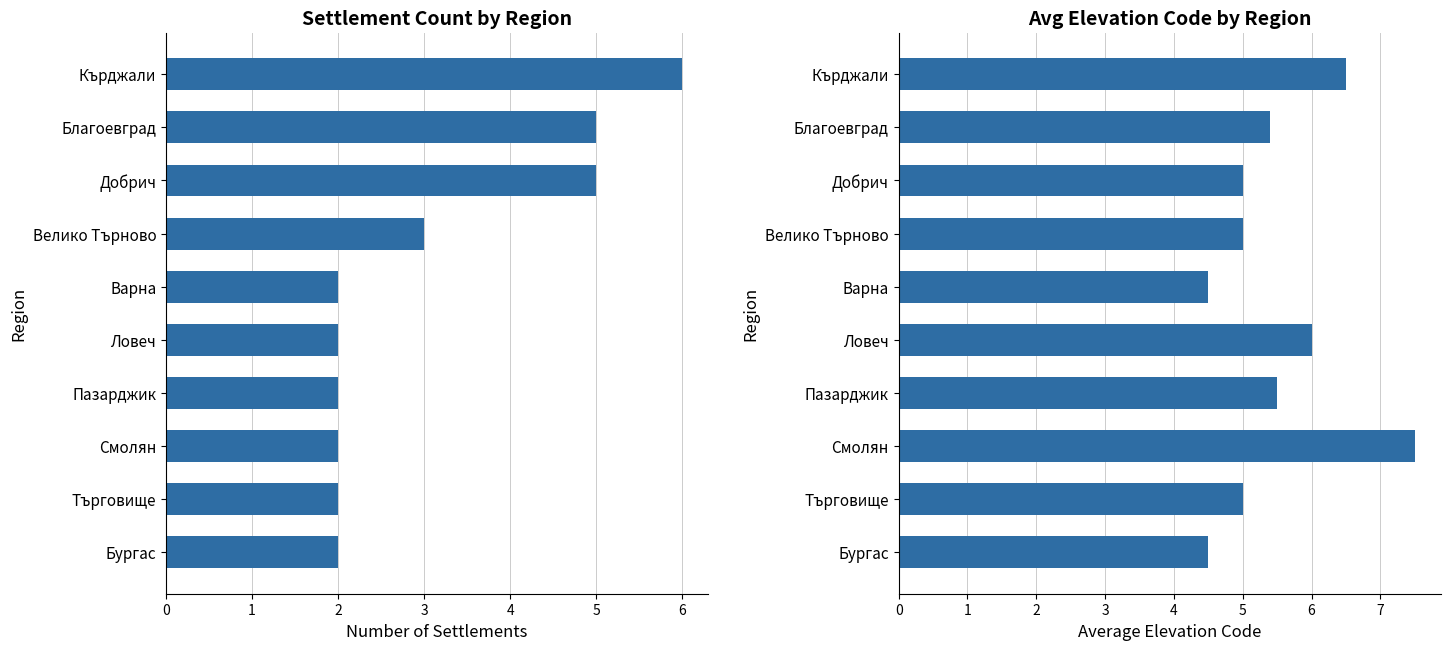

Count the Avg elevation code values in the range 5 to 6.

6